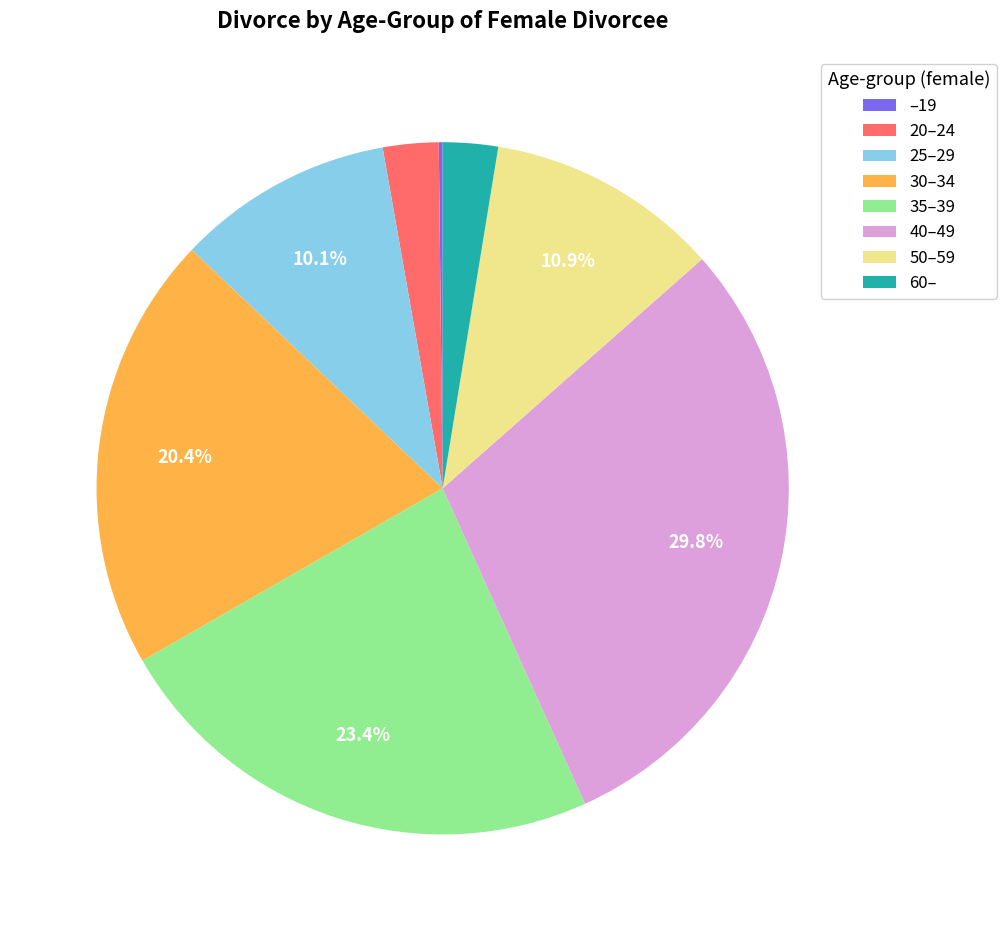

Approximately how many times larger is the value at 40–49 compared to 35–39?

1.3